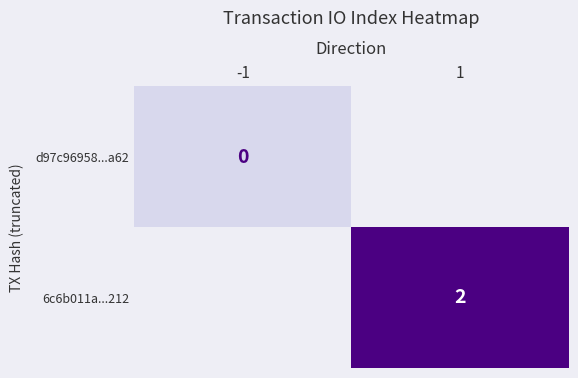

What is the greatest value displayed?

2.0